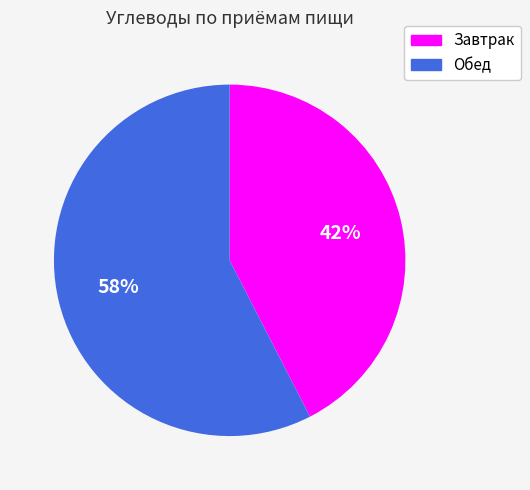

Which category has the smallest portion of the pie?

Завтрак